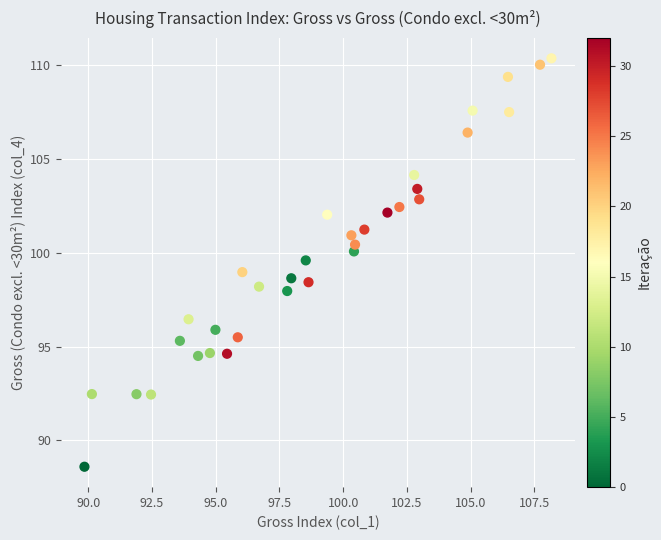

What is the range of Y values (max minus min)?

21.8